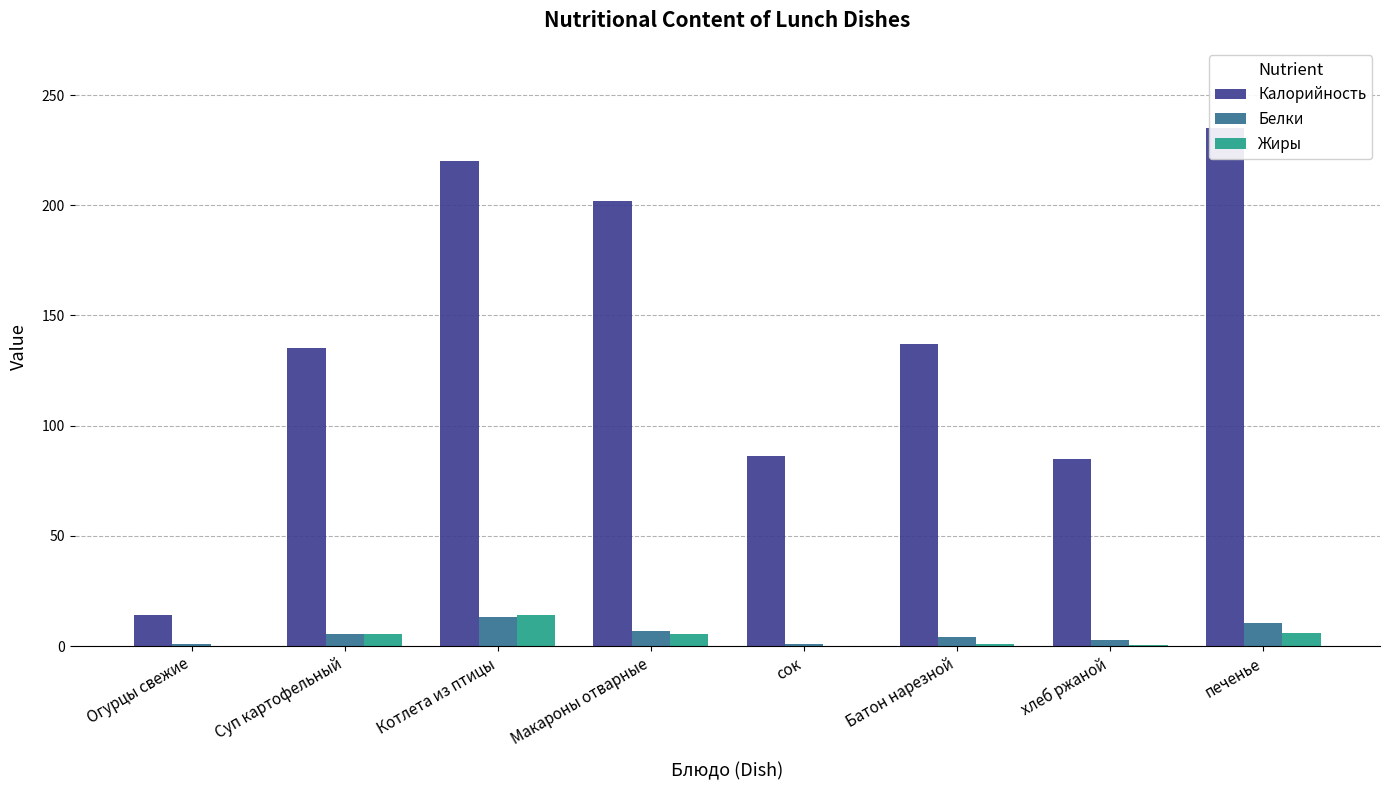

At which label does Жиры reach its peak?

Котлета из птицы